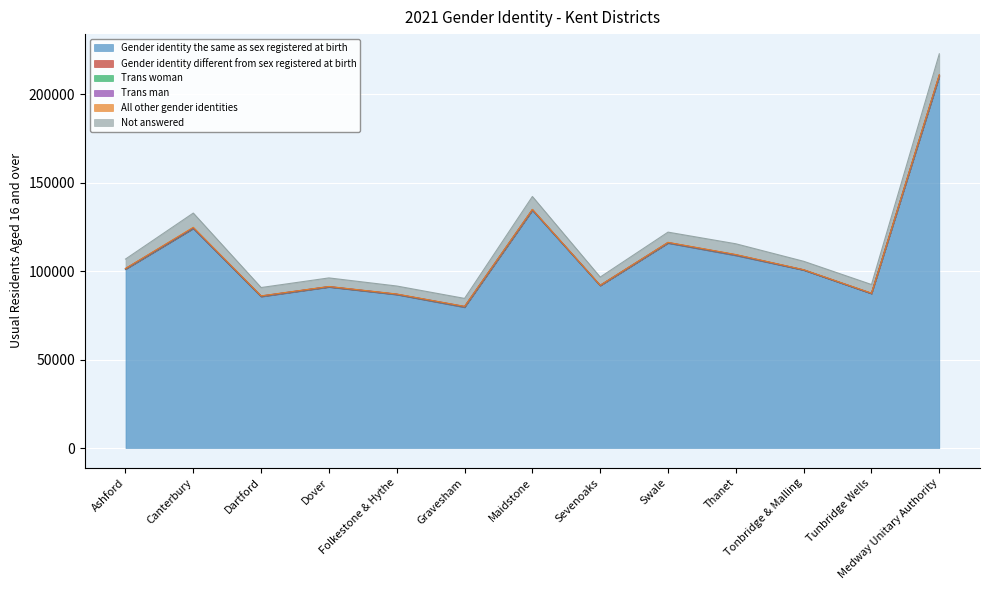

True or false: Gender identity the same as sex registered at birth and Trans woman intersect in this chart.

False